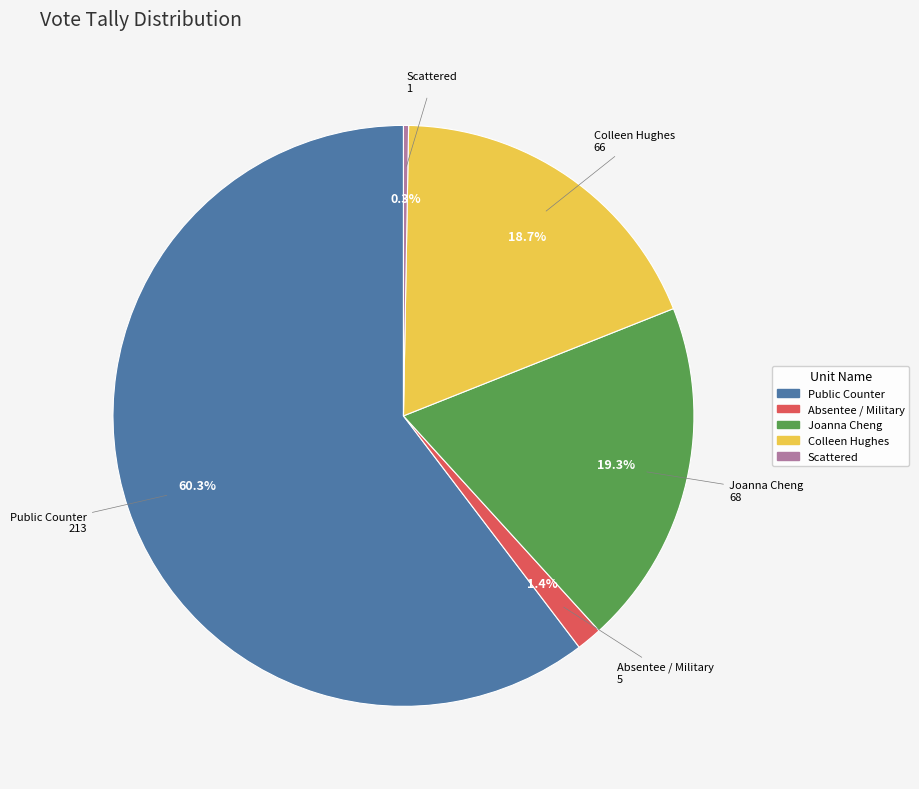

Rank the categories by value from lowest to highest.

Scattered, Absentee / Military, Colleen Hughes, Joanna Cheng, Public Counter